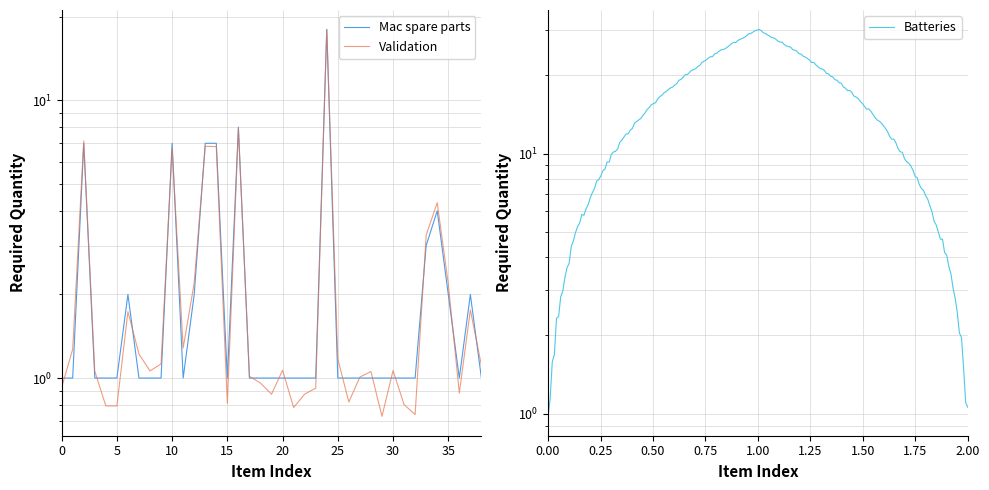

Where is the data nearest to the value 9?

16